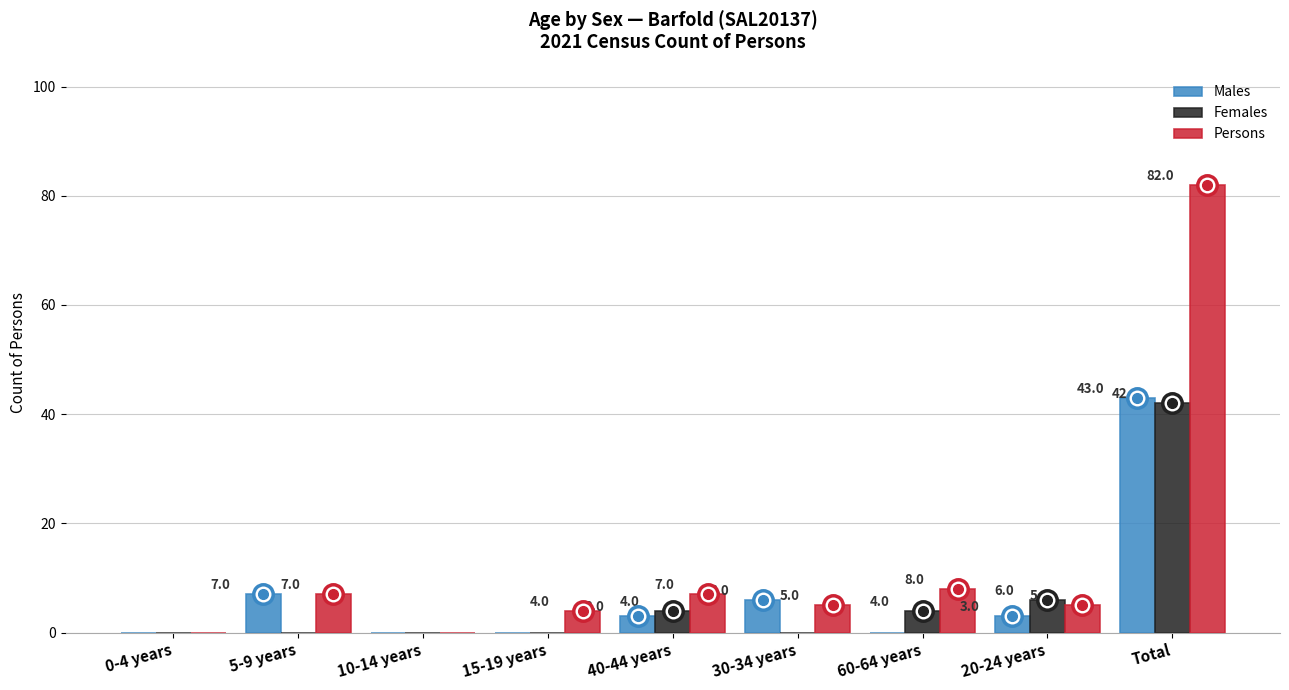

At which label is Males closest to 21?

5-9 years